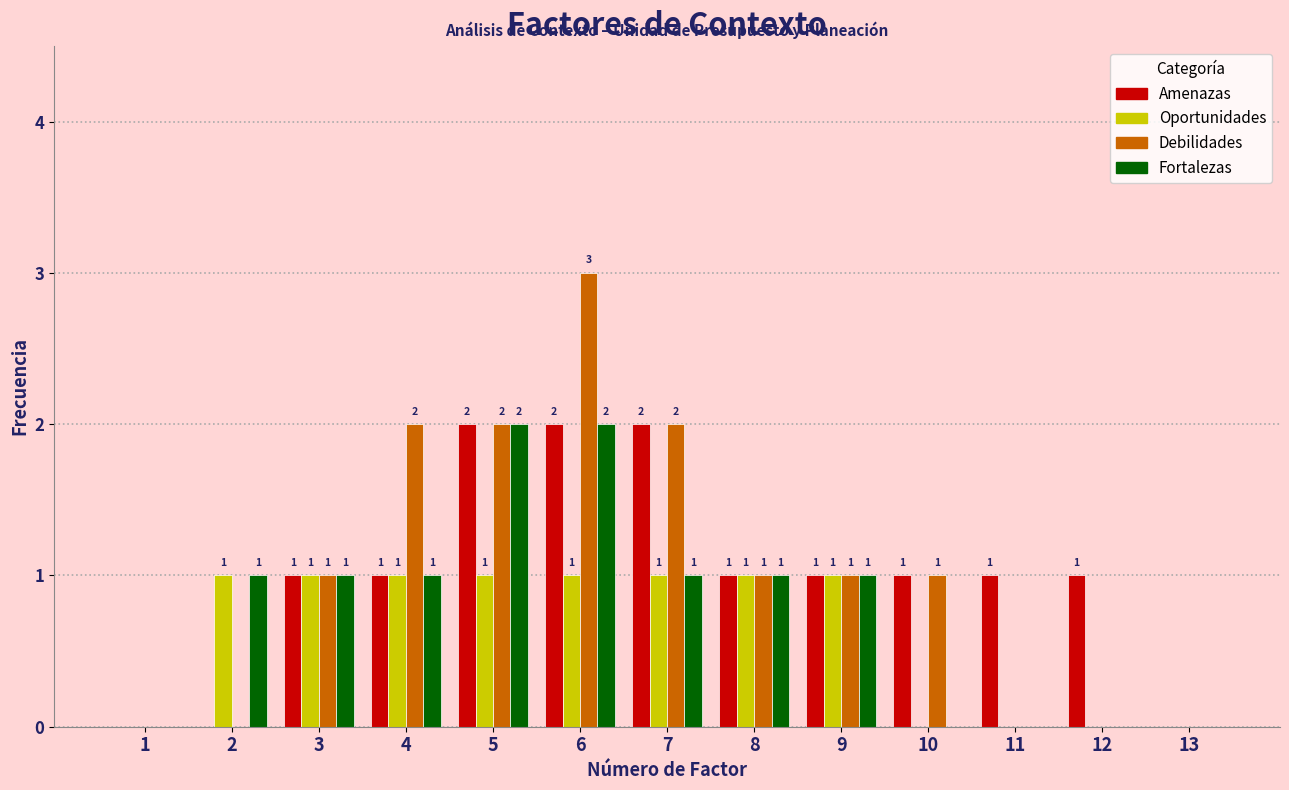

Reading left to right, extract all data points from this chart.

Amenazas: 1=0	2=0	3=1	4=1	5=2	6=2	7=2	8=1	9=1	10=1	11=1	12=1	13=0
Oportunidades: 1=0	2=1	3=1	4=1	5=1	6=1	7=1	8=1	9=1	10=0	11=0	12=0	13=0
Debilidades: 1=0	2=0	3=1	4=2	5=2	6=3	7=2	8=1	9=1	10=1	11=0	12=0	13=0
Fortalezas: 1=0	2=1	3=1	4=1	5=2	6=2	7=1	8=1	9=1	10=0	11=0	12=0	13=0